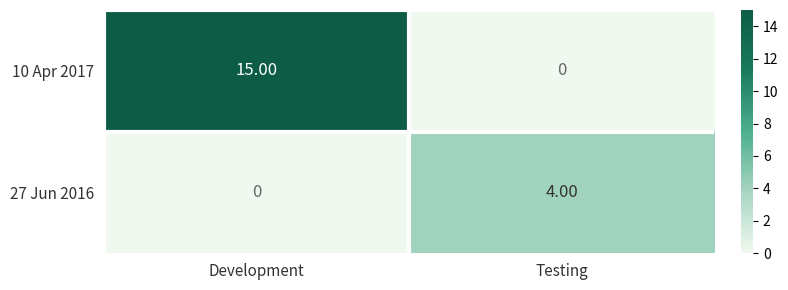

What is the spread (max minus min) of values at Testing?

4